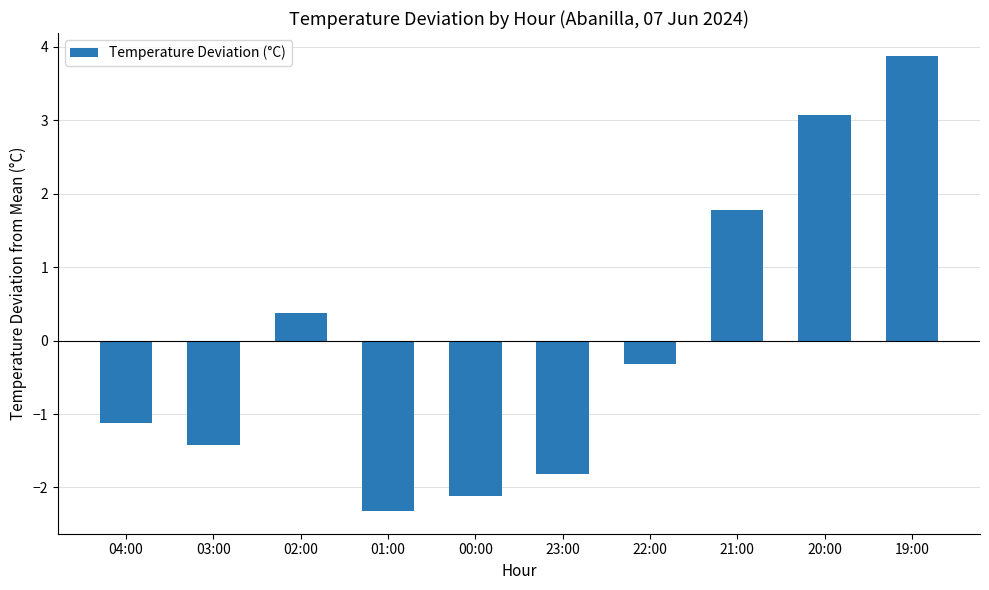

Reading left to right, list all the values displayed in this chart.

04:00=-1.1	03:00=-1.4	02:00=0.4	01:00=-2.3	00:00=-2.1	23:00=-1.8	22:00=-0.3	21:00=1.8	20:00=3.1	19:00=3.9